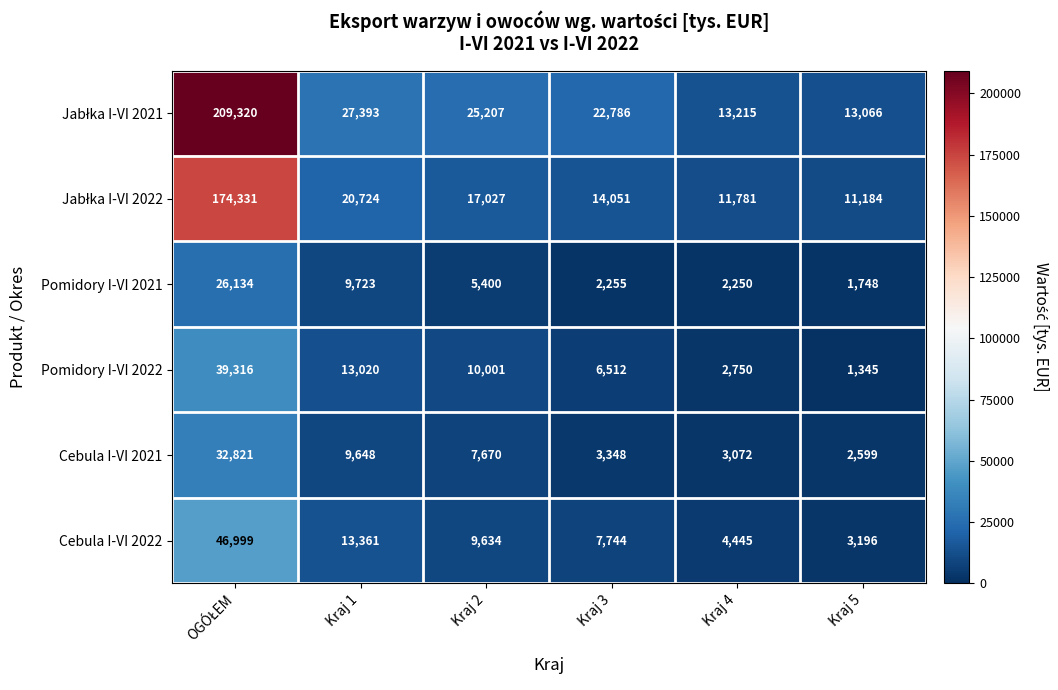

Which series changed the most between Kraj 4 and Kraj 5?

Pomidory I-VI 2022